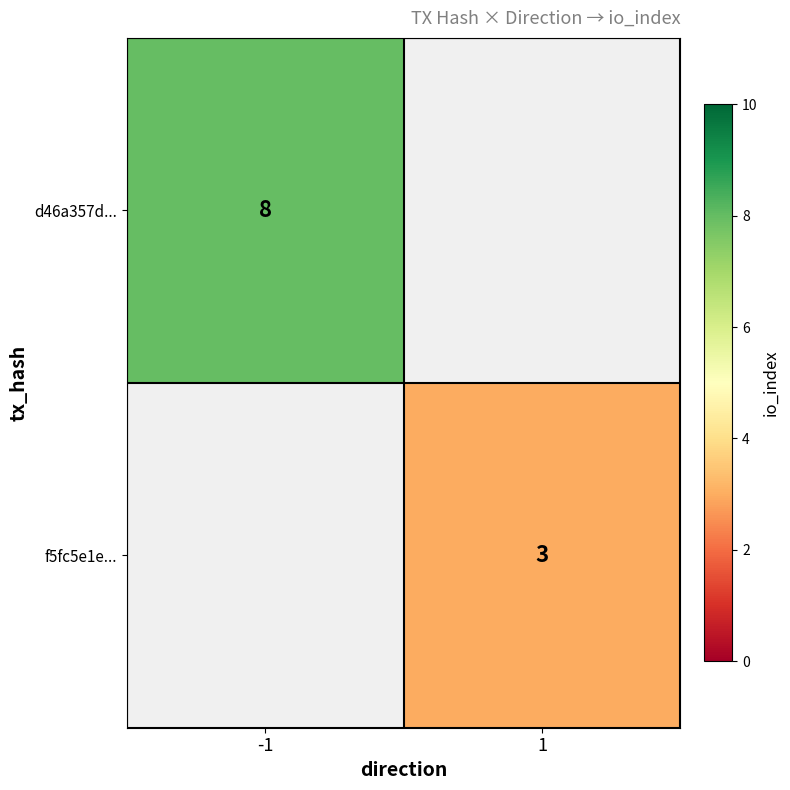

True or false: d46a357d... has a value of 3 at -1.

False